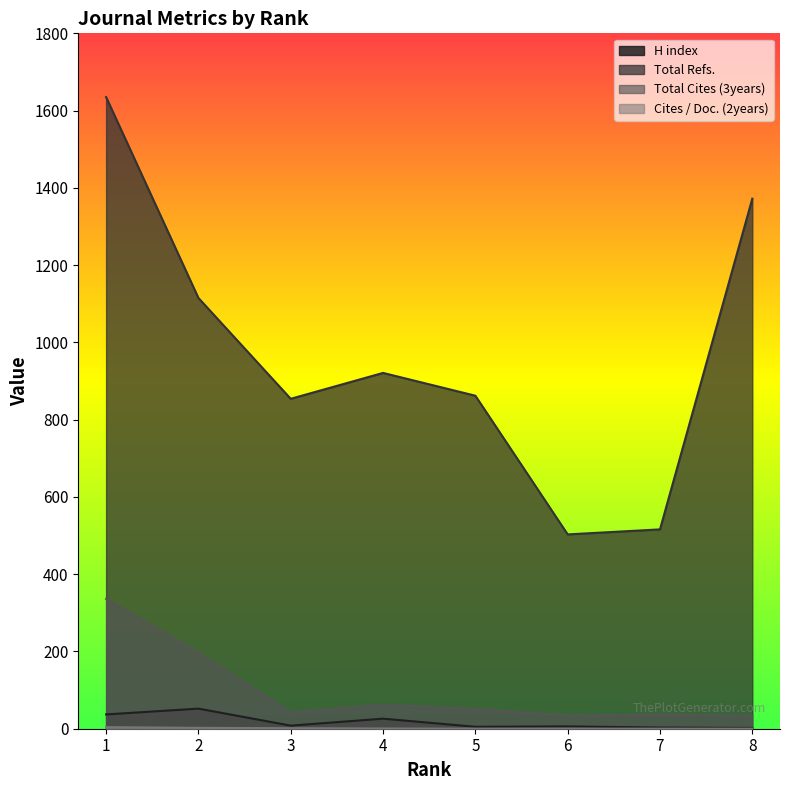

Read the Cites / Doc. (2years) value at 6.

0.2